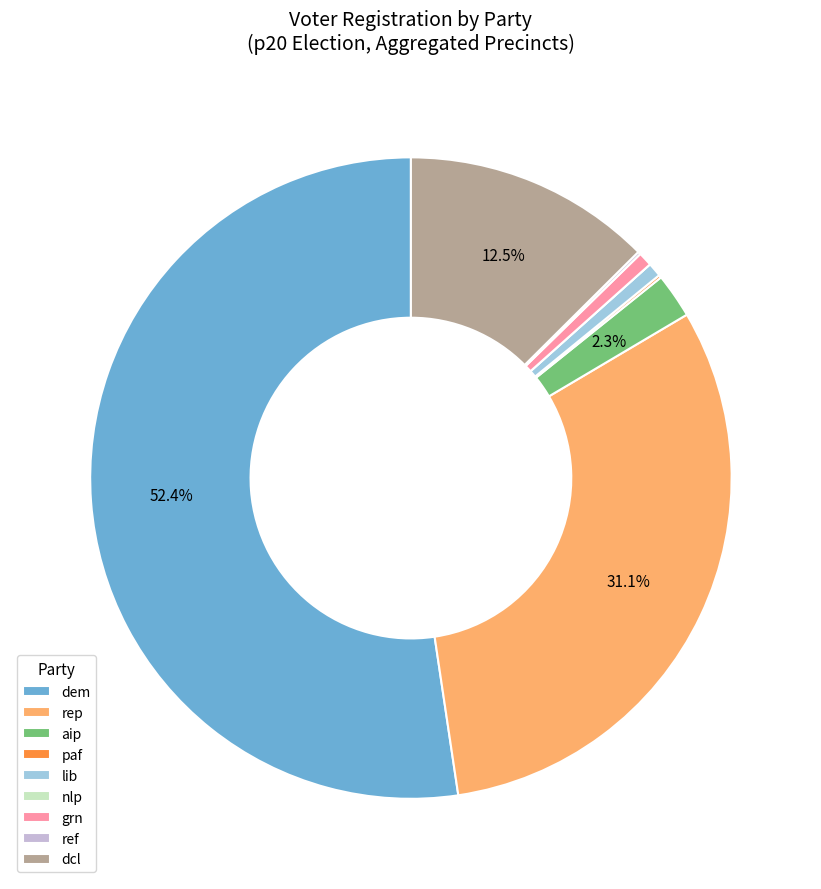

Which category has the biggest portion of the pie?

dem